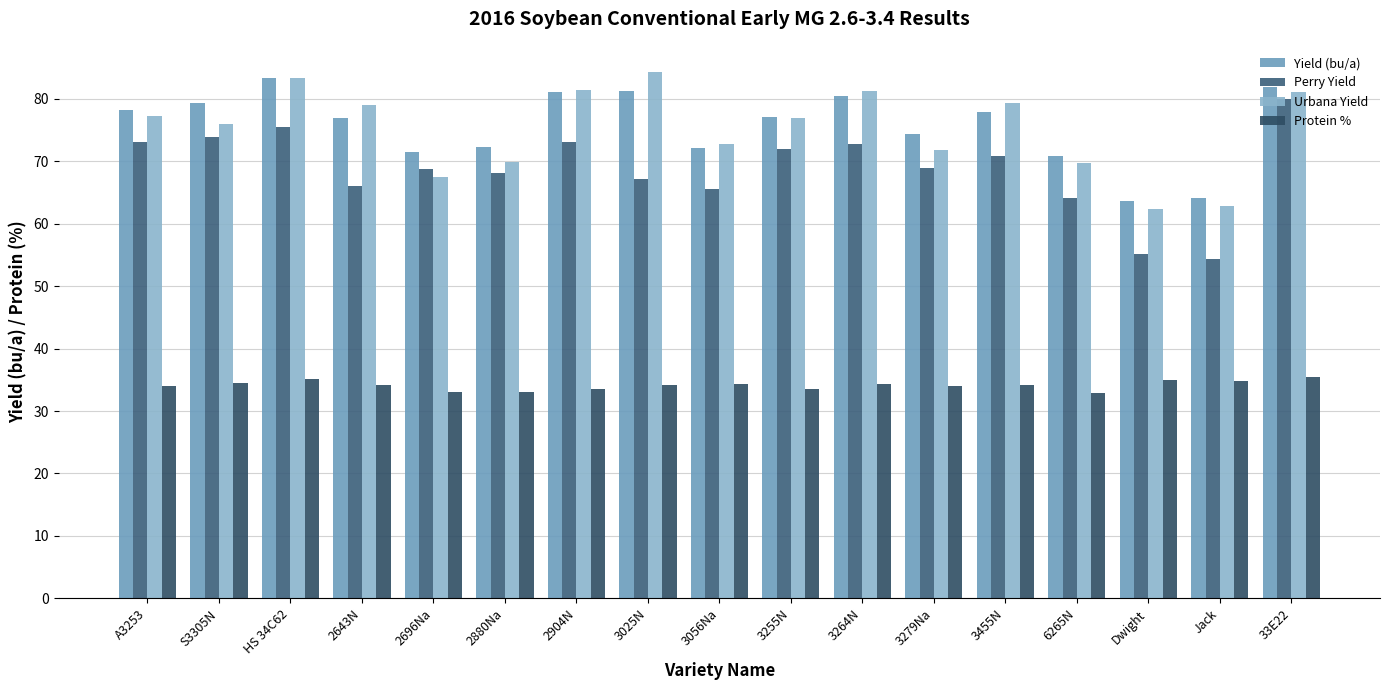

Where does the Perry Yield series first go above 68?

A3253